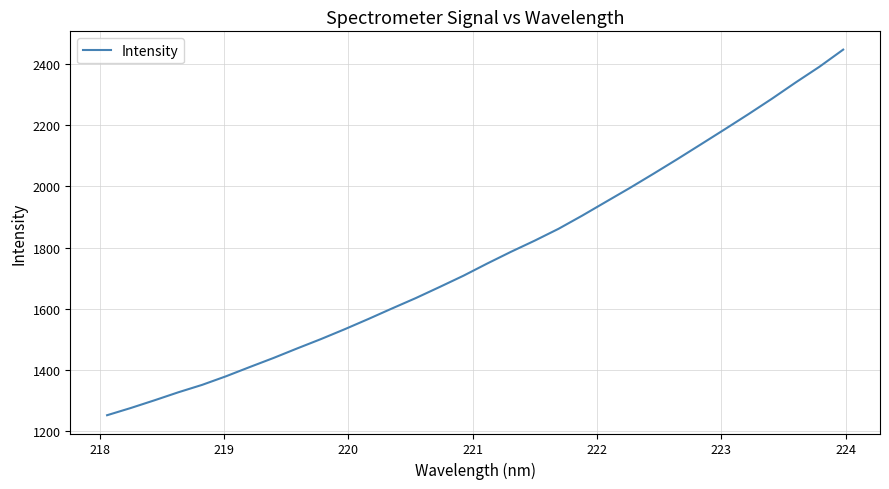

What is the minimum value shown in the chart?

1252.7